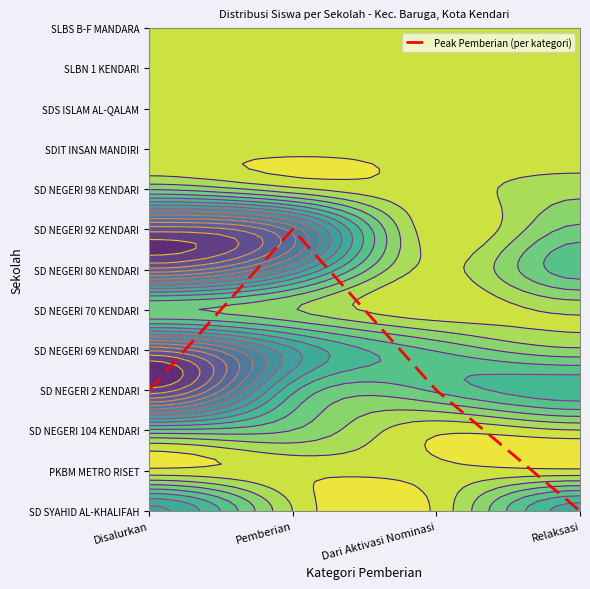

Which has a higher value, Dari Aktivasi Nominasi or Disalurkan?

Dari Aktivasi Nominasi